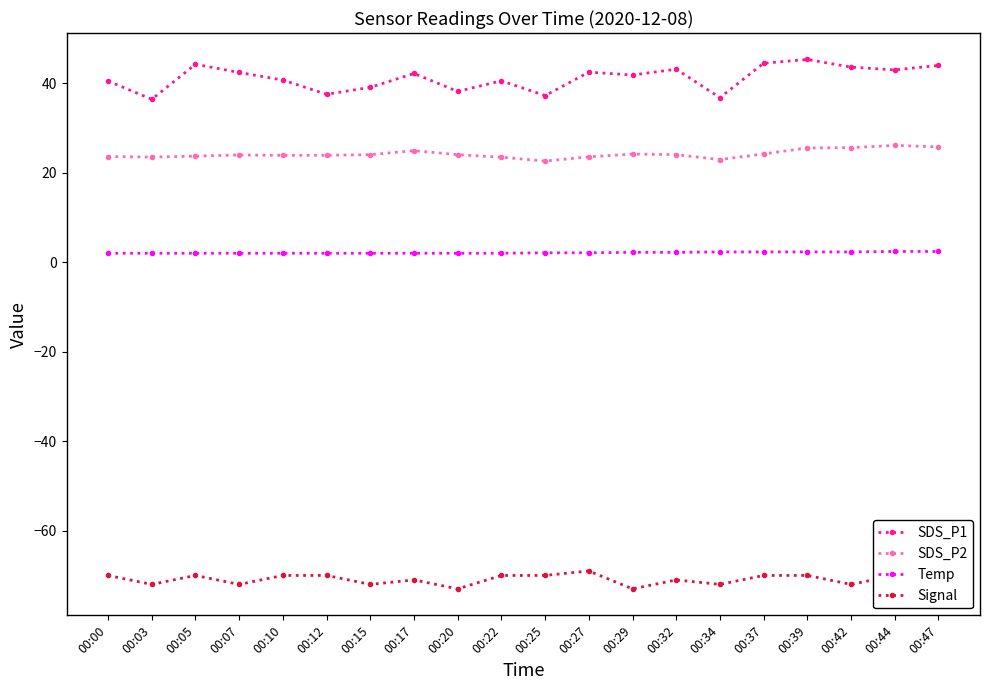

How many lines are shown in the chart?

4